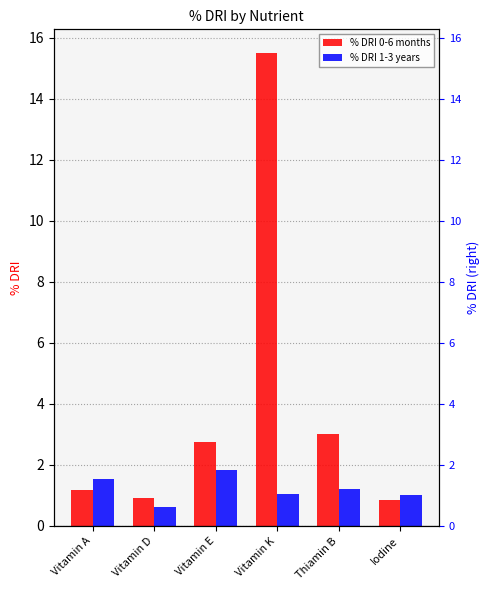

Rank the series by their average value, from highest to lowest.

% DRI 0-6 months, % DRI 1-3 years